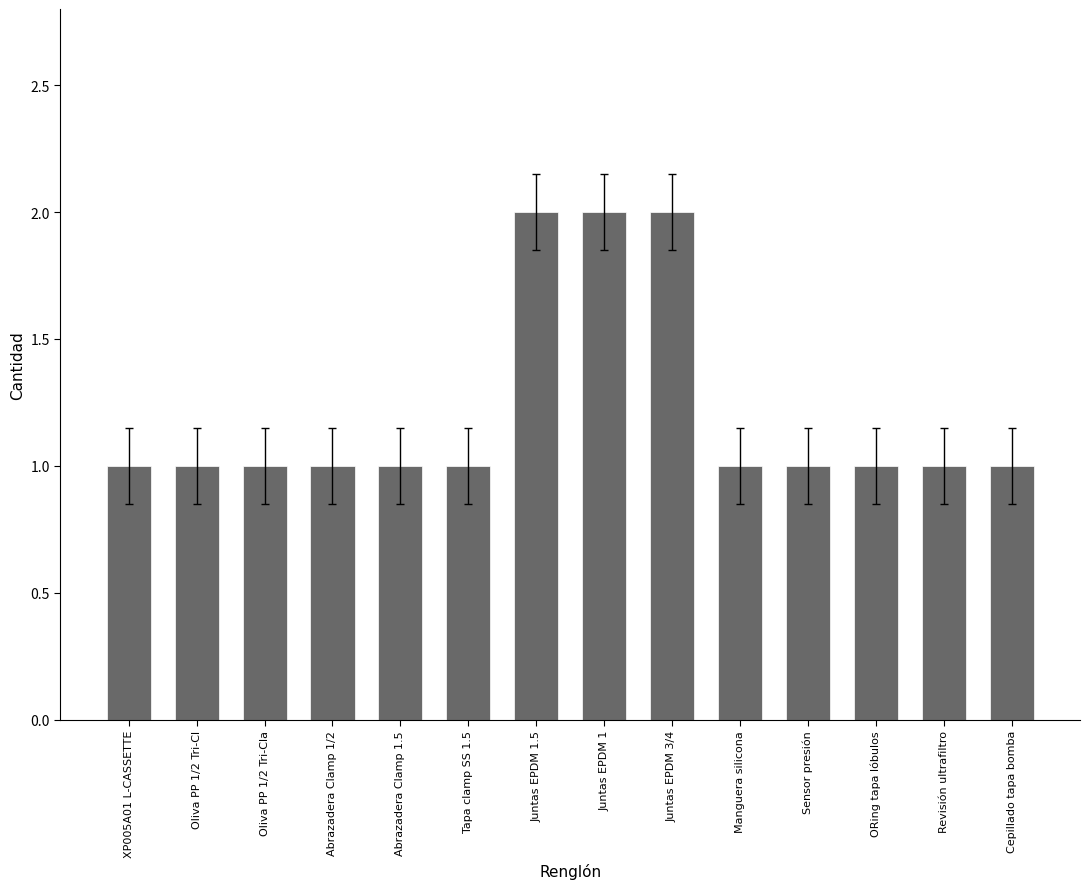

What is the ratio of the value at Sensor presión to the value at Manguera silicona?

1.0